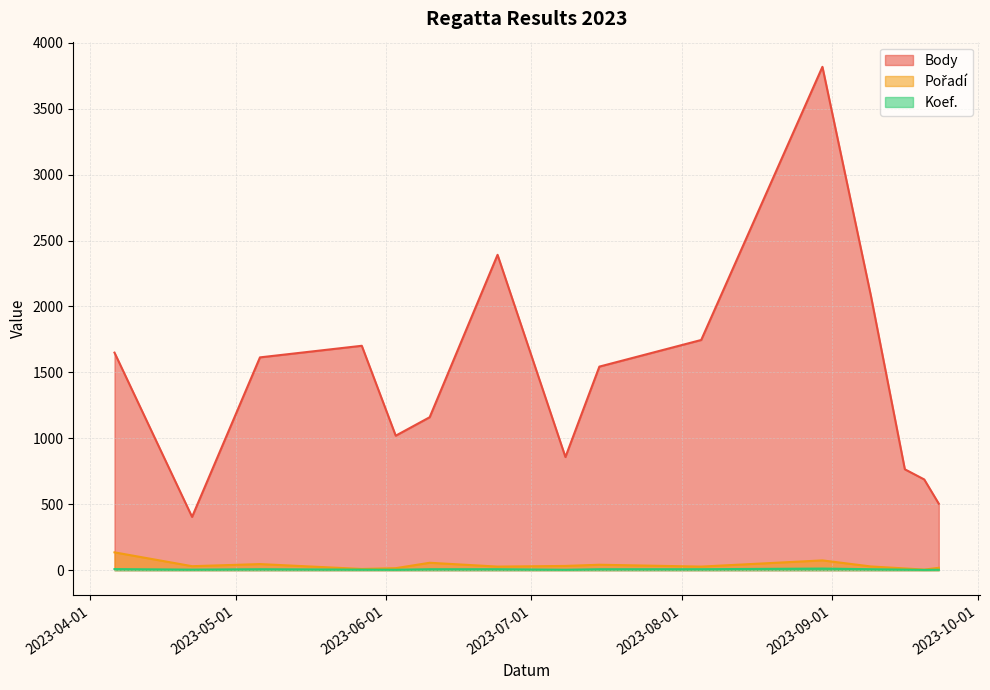

Does the chart have visible grid lines?

Yes